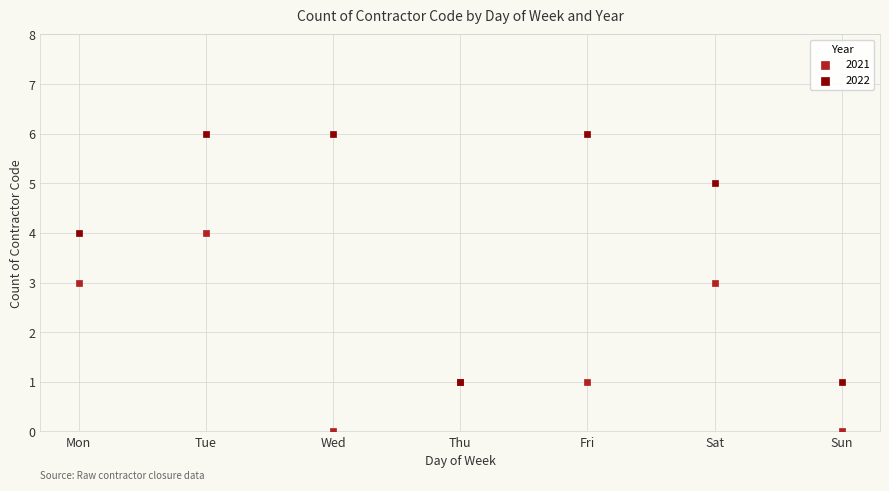

Which series reaches the minimum Y coordinate?

2021